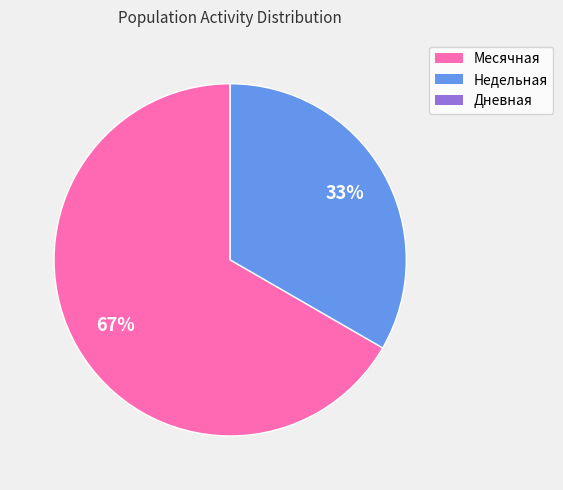

To the nearest percent, what portion does Недельная represent?

33%